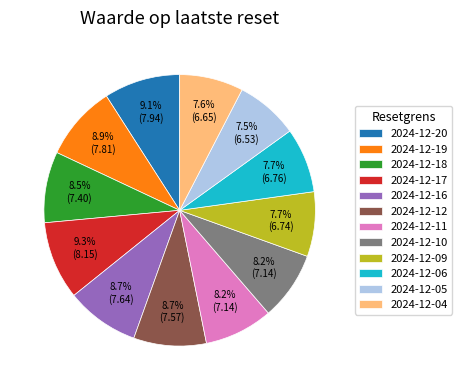

What is the ratio of the value at 2024-12-19 to the value at 2024-12-05?

1.2